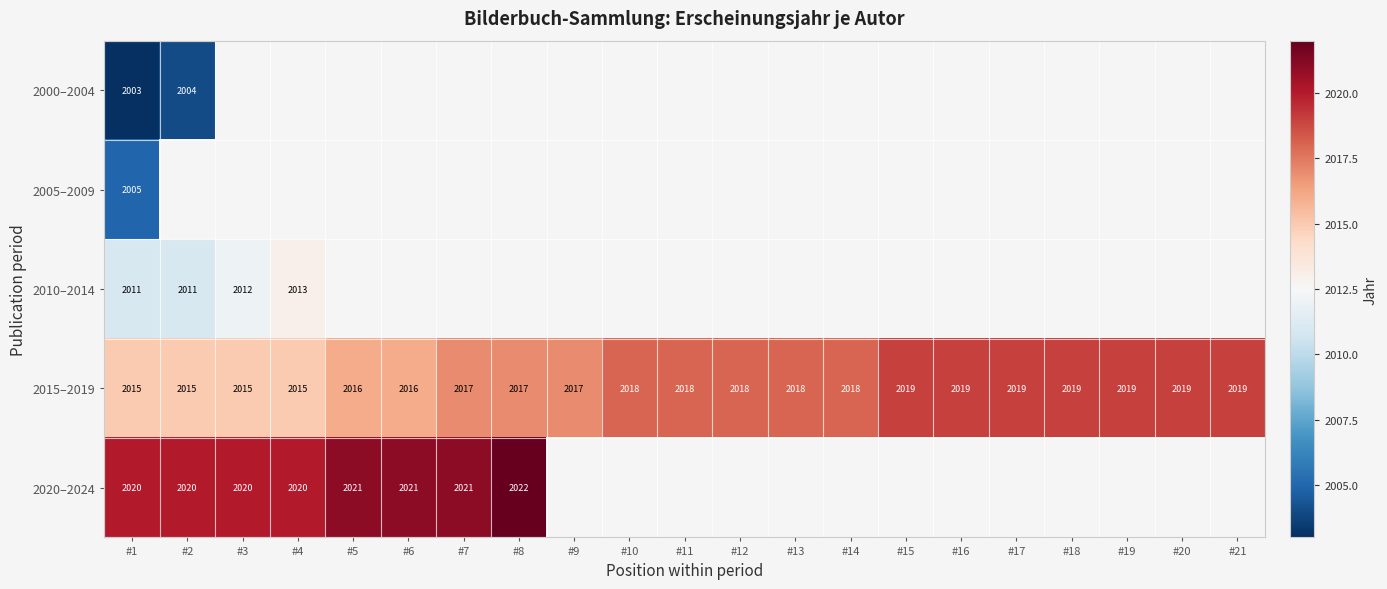

Between #5 and #8, which is larger?

#8